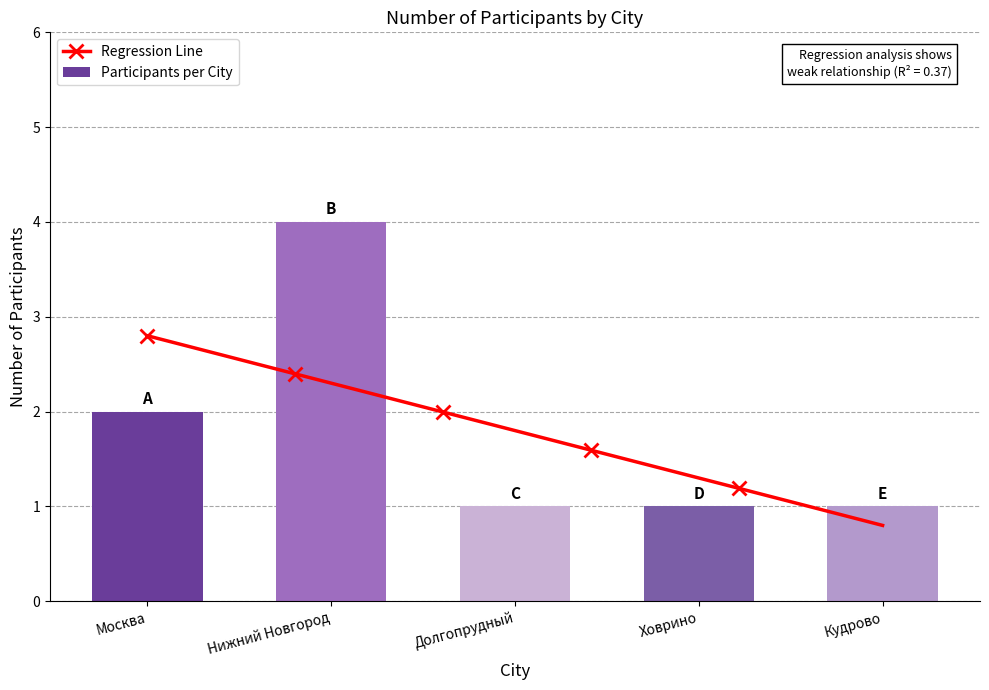

List the labels in order of value, smallest first.

Долгопрудный, Ховрино, Кудрово, Москва, Нижний Новгород